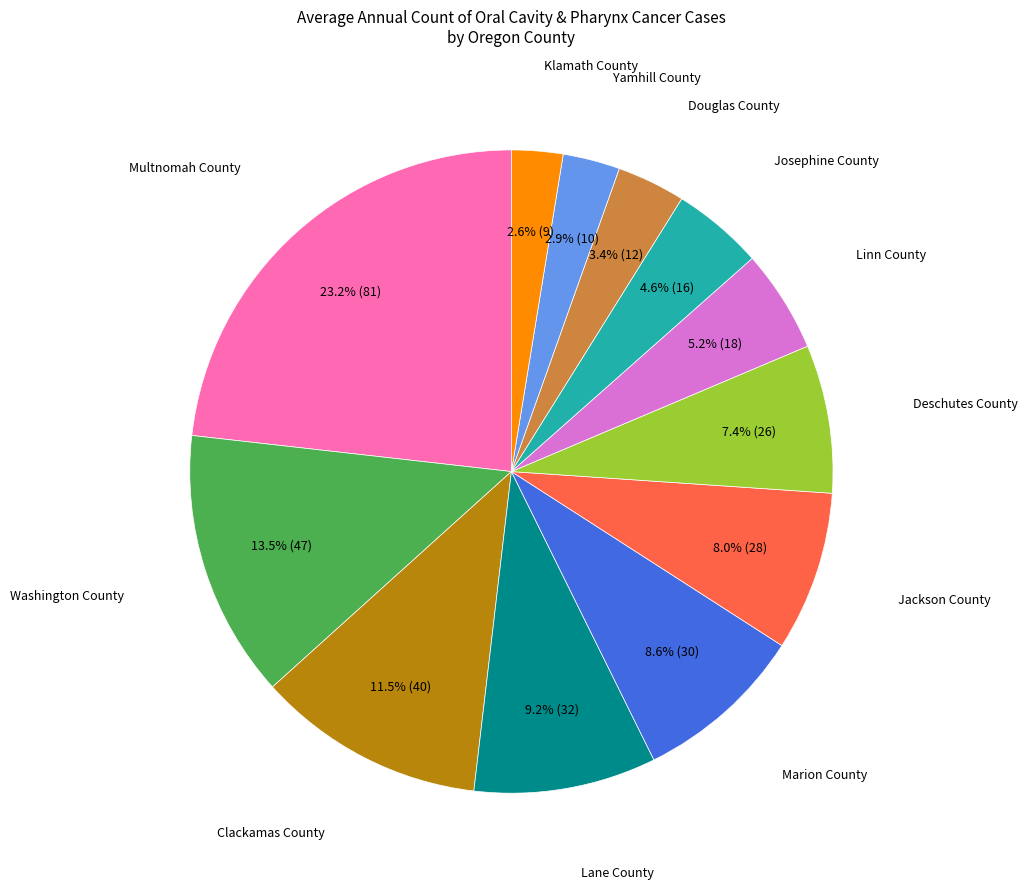

Is there any slice that represents more than half of the pie?

No